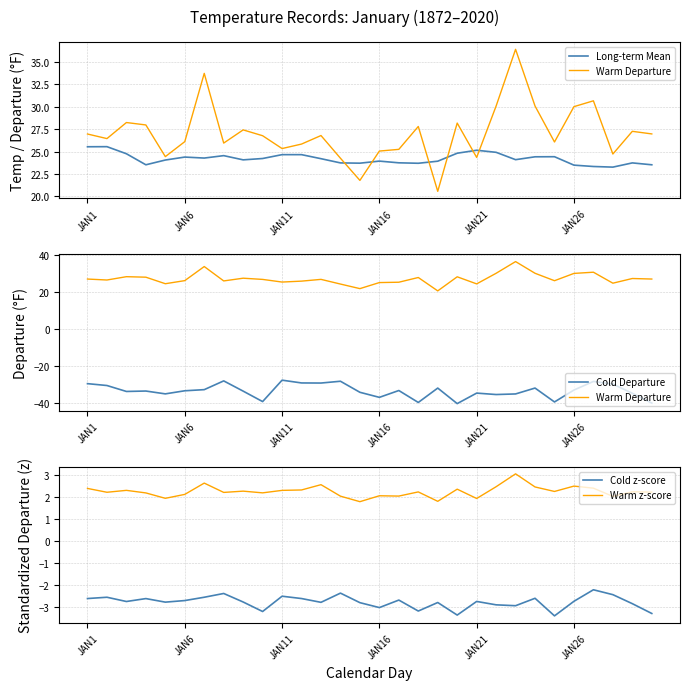

What position from the left is JAN1?

1